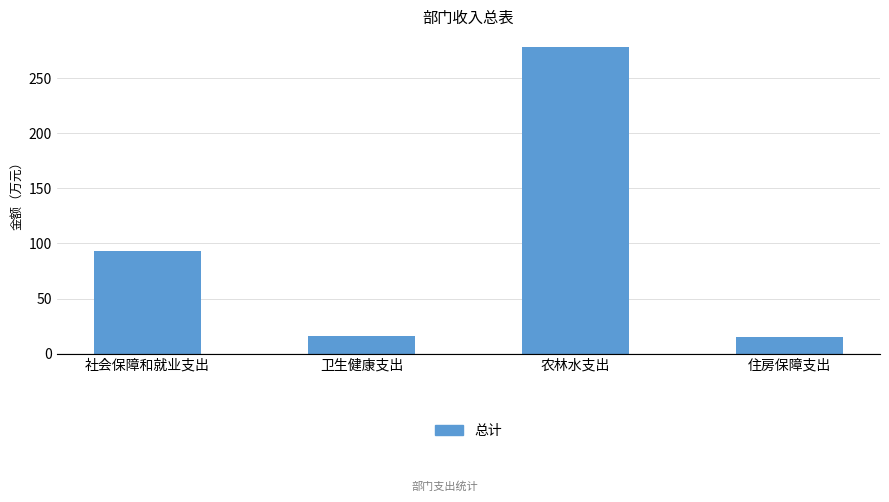

Where is the data nearest to the value 146?

社会保障和就业支出